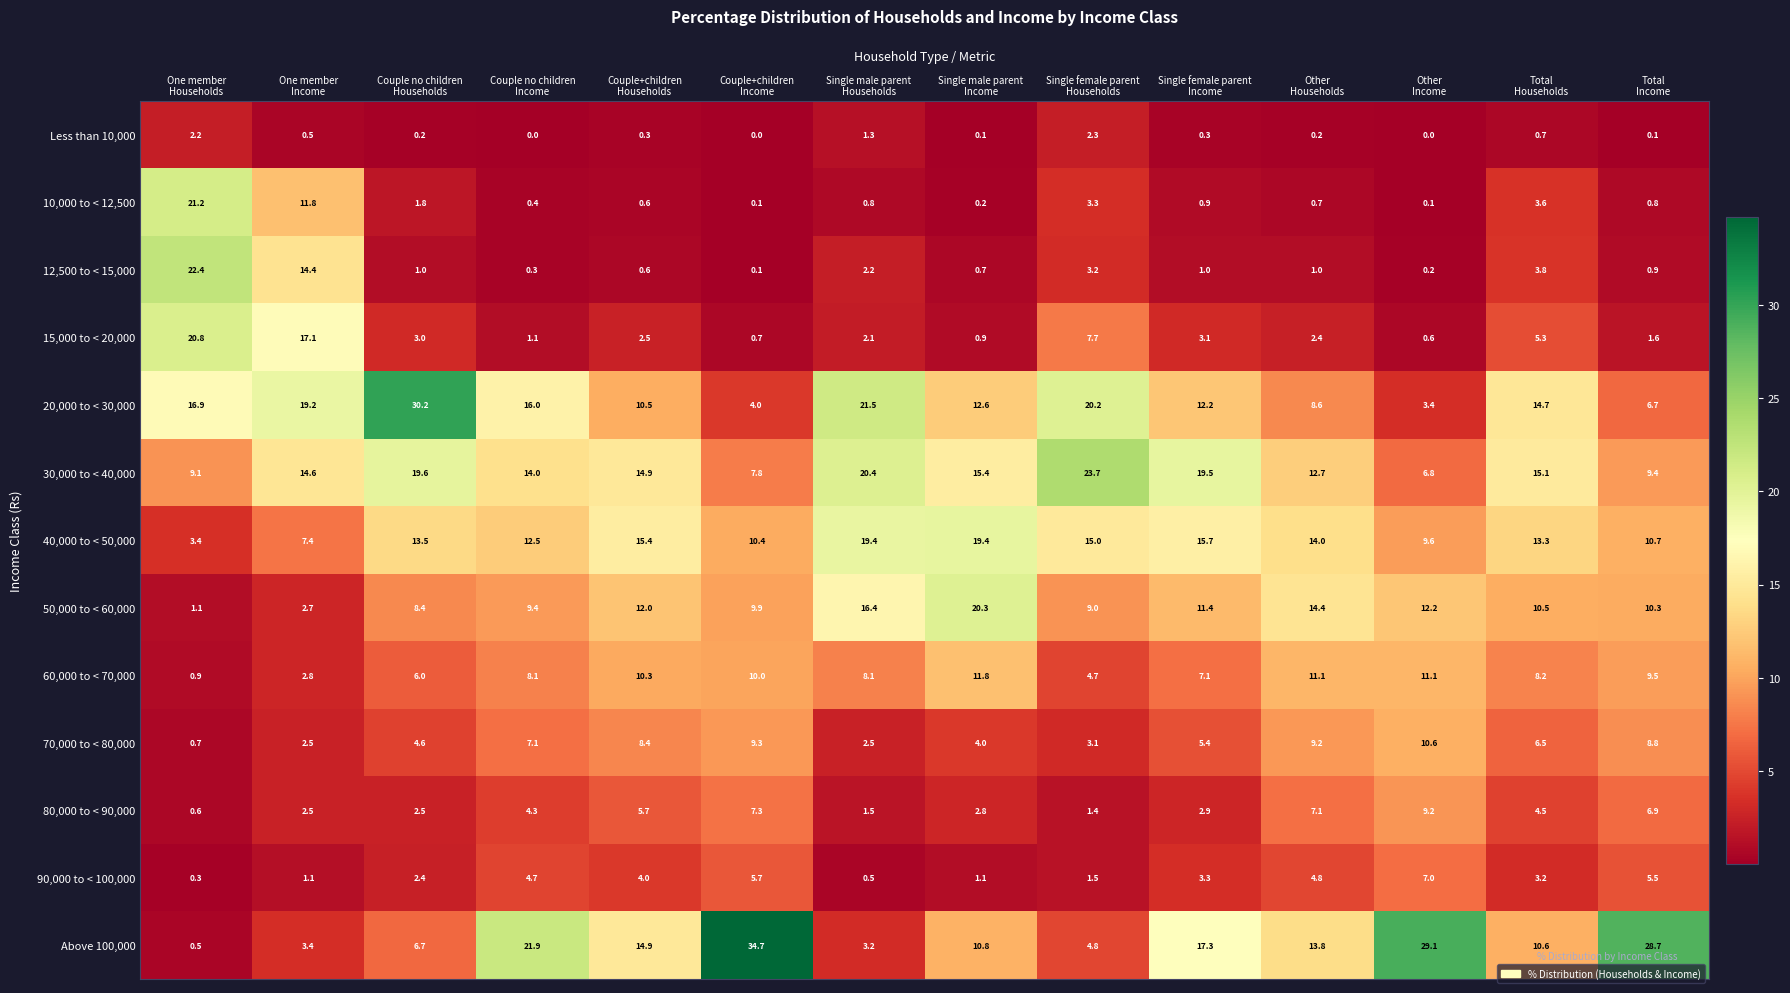

What is the lowest value of the 90,000 to < 100,000 series?

0.3